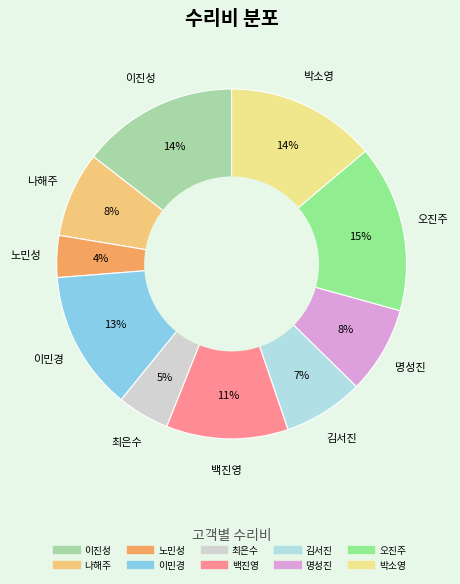

Does 나해주 represent more than half of the total?

No